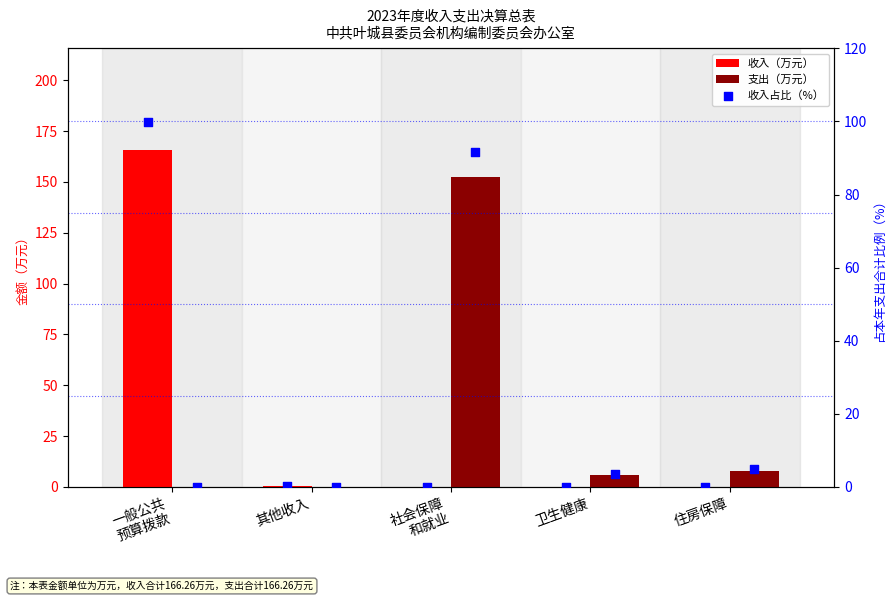

At how many categories does at least one series exceed 93?

2